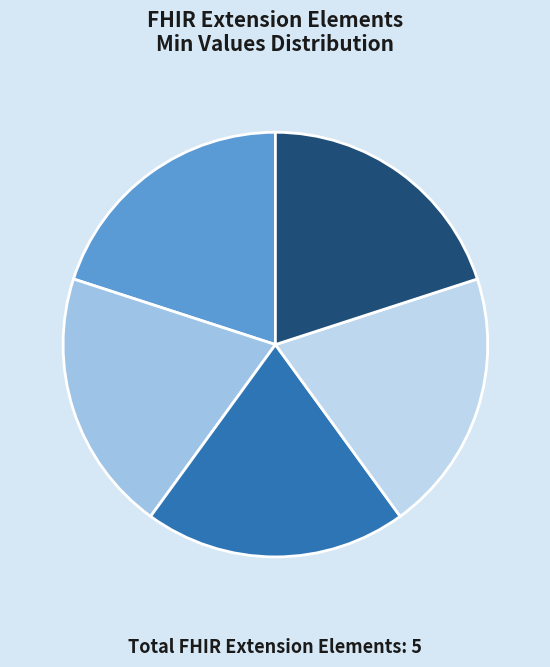

How many slices are in this pie chart?

5